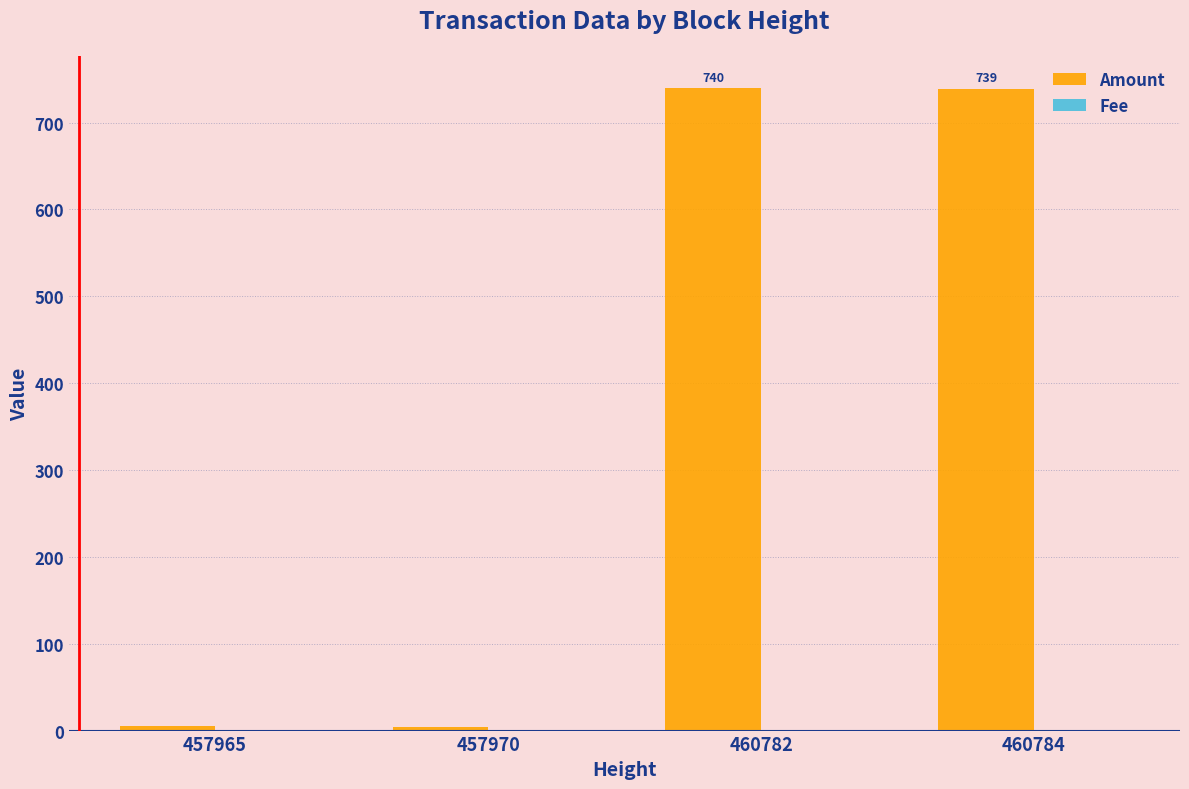

How many groups of bars are there?

4